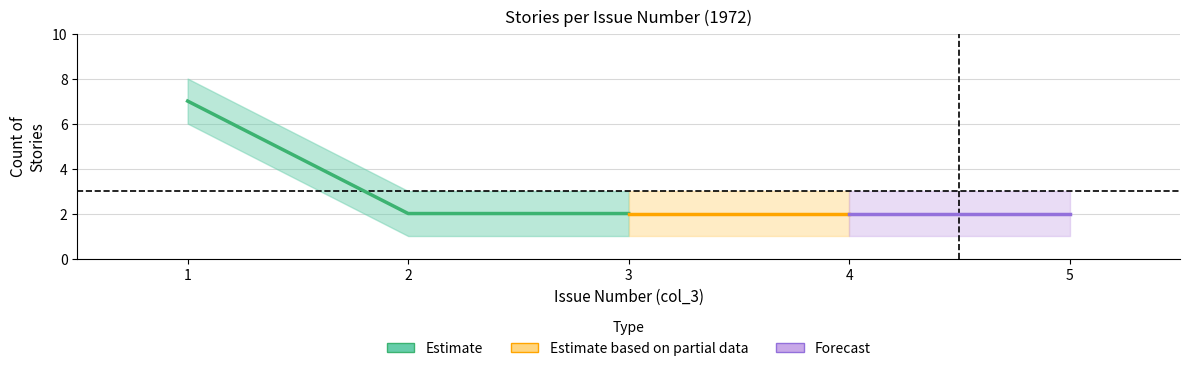

True or false: upper has more than 1 interior local peaks.

False